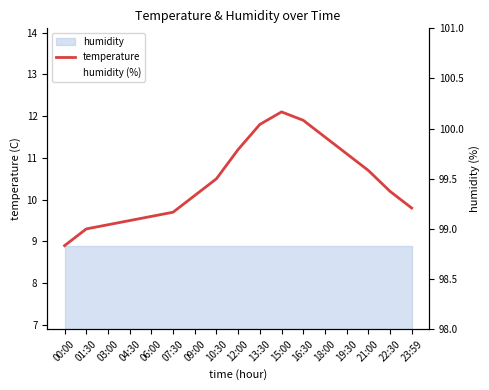

What is the difference between the maximum and minimum values in the temperature series?

3.2